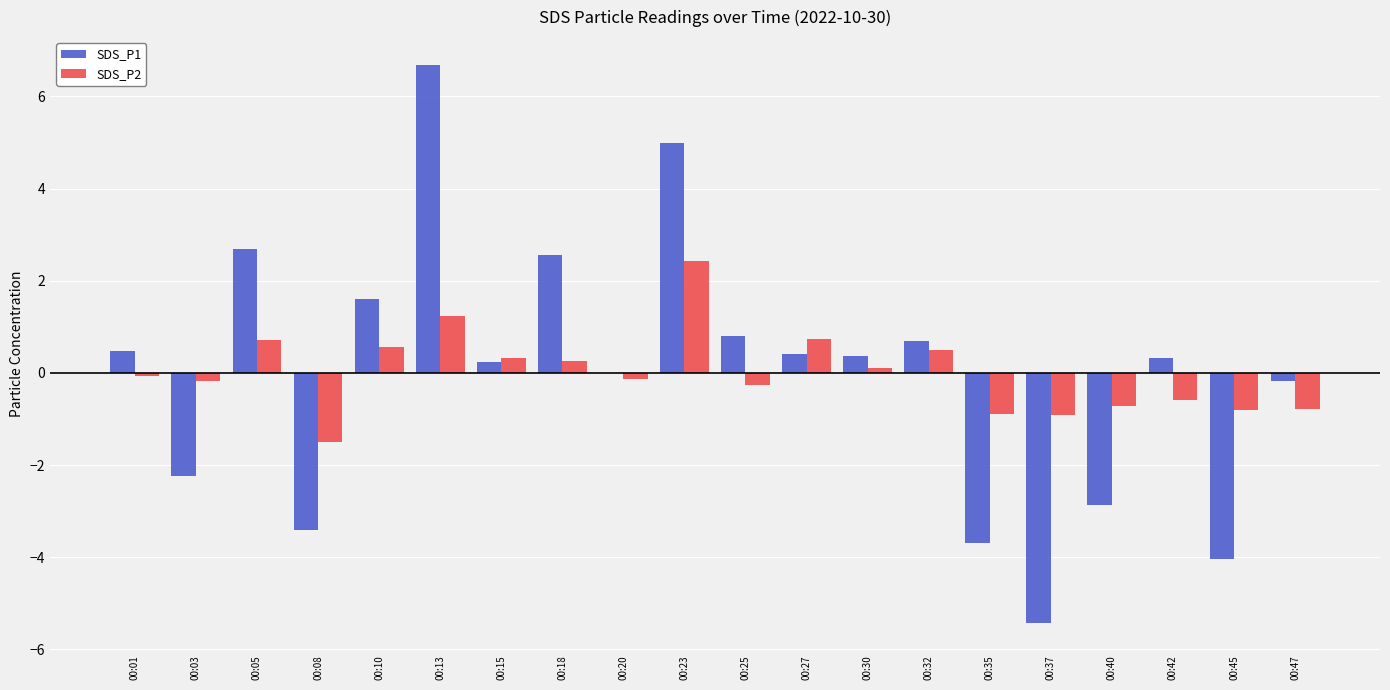

Does the chart contain stacked bars?

No